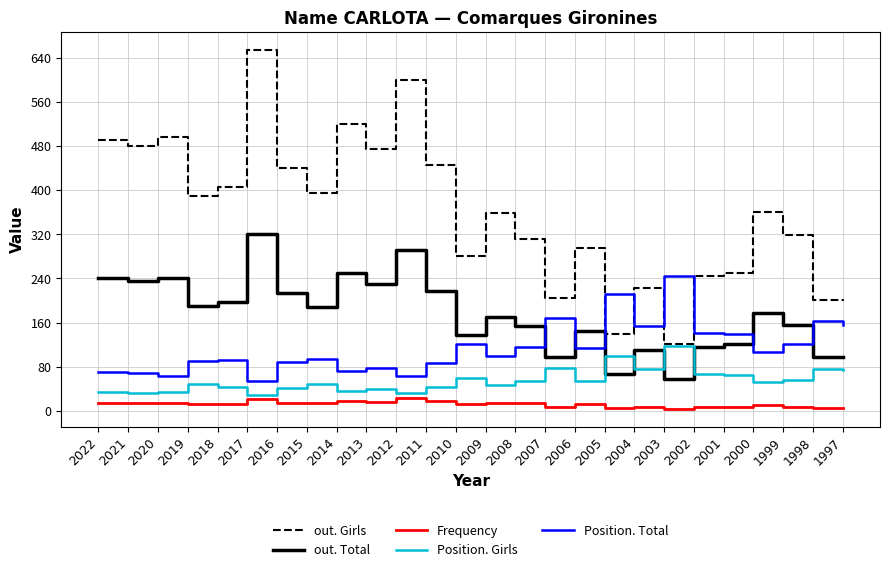

What value does the out. Total series have at 2002?

116